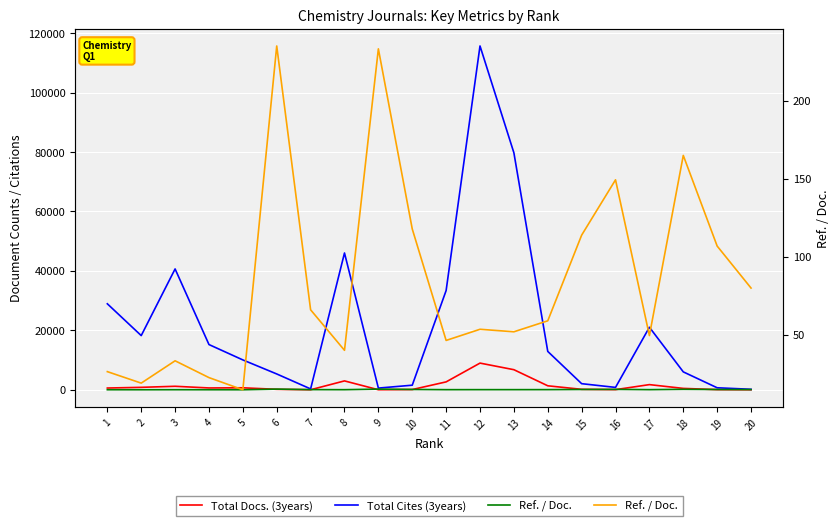

At how many categories does at least one series exceed 79655?

2